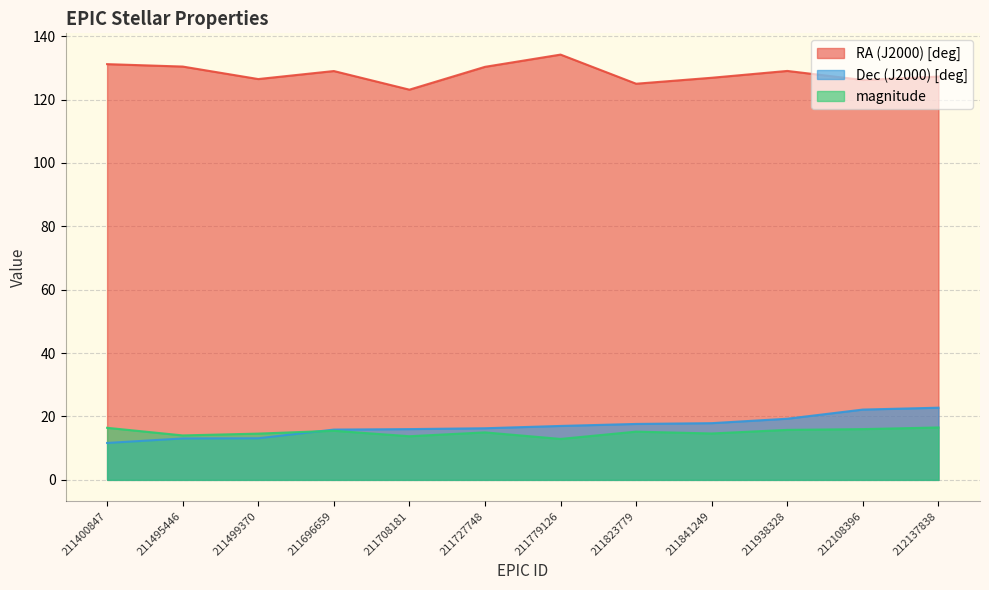

Reading left to right, list all the values displayed in this chart.

RA (J2000) [deg]: 131.2	130.4	126.5	129.0	123.1	130.3	134.2	125.0	126.9	129.1	126.2	127.3
Dec (J2000) [deg]: 11.7	13.1	13.1	15.9	16.0	16.3	17.0	17.7	17.9	19.3	22.2	22.8
magnitude: 16.4	14.0	14.6	15.5	13.8	15.0	12.9	15.2	14.6	15.8	16.0	16.5